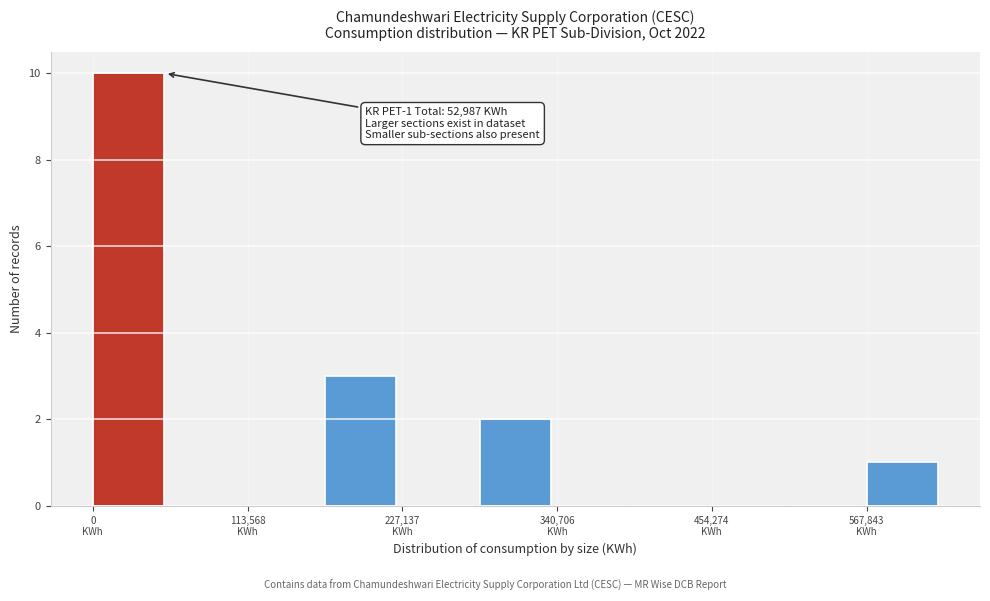

Around what value on the x-axis is the tallest bar? Give the approximate position of its centre, as read against the axis.

20000